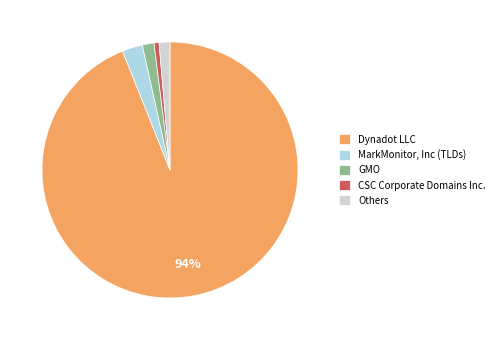

Is the sum of CSC Corporate Domains Inc. and MarkMonitor, Inc (TLDs) greater than half?

No